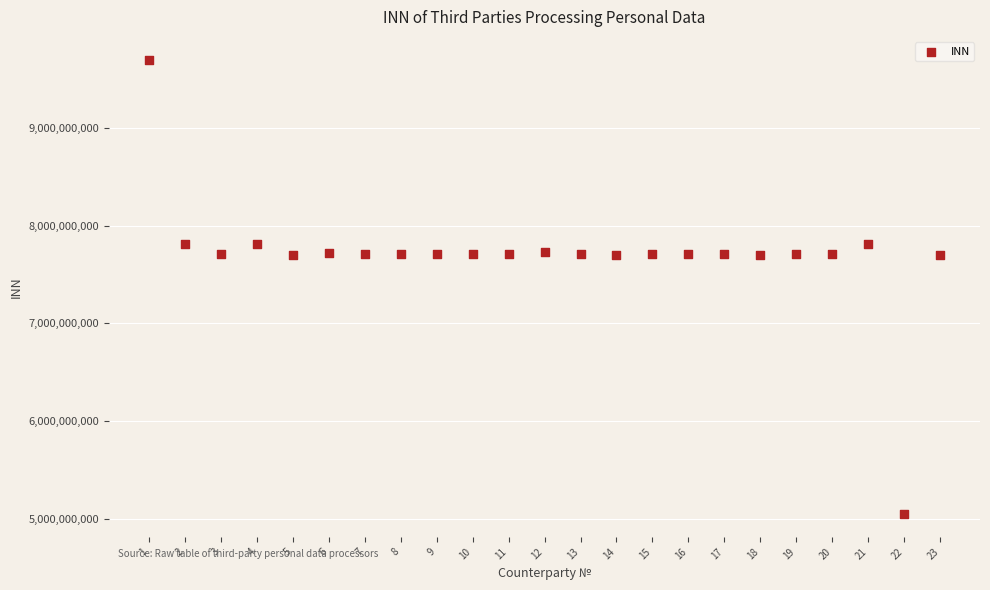

What is the range of X values (max minus min)?

22